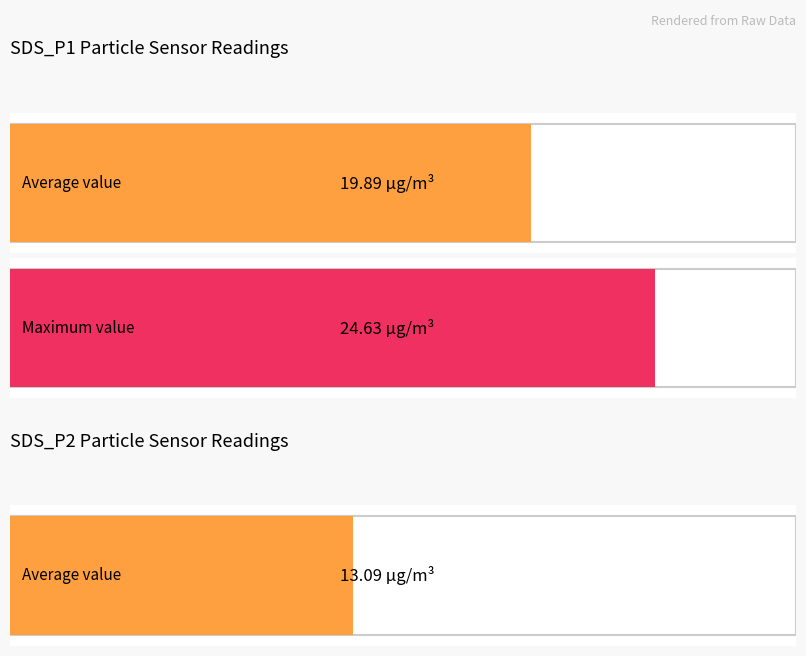

Rank the series by their average value, from lowest to highest.

SDS_P2, SDS_P1